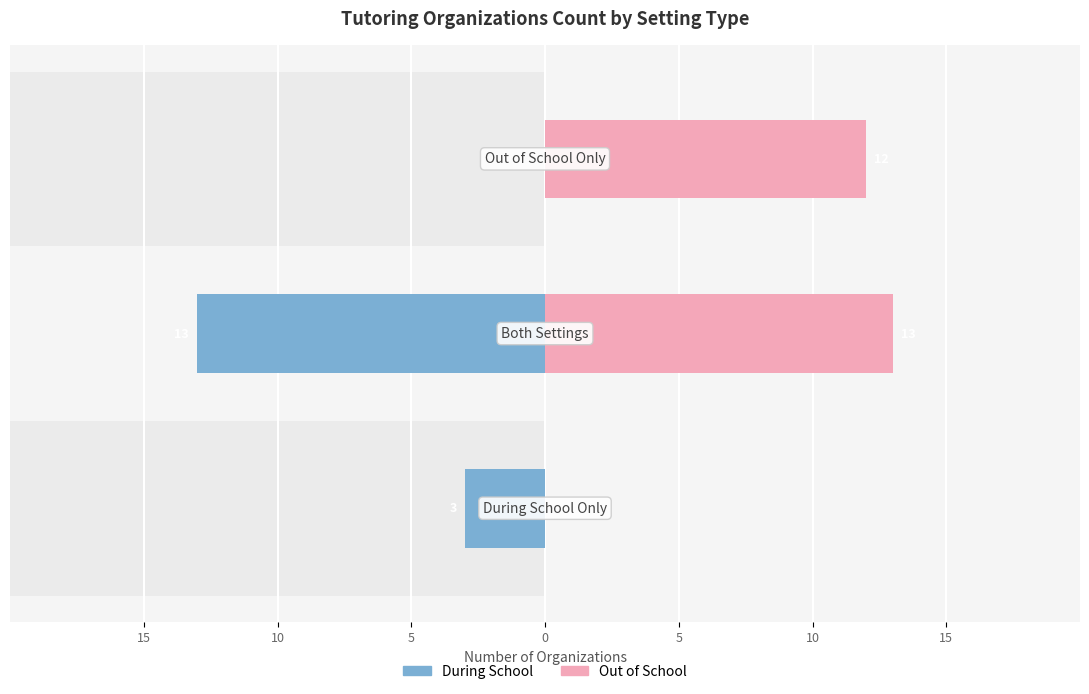

List the series in order of their overall mean, lowest first.

During School, Out of School